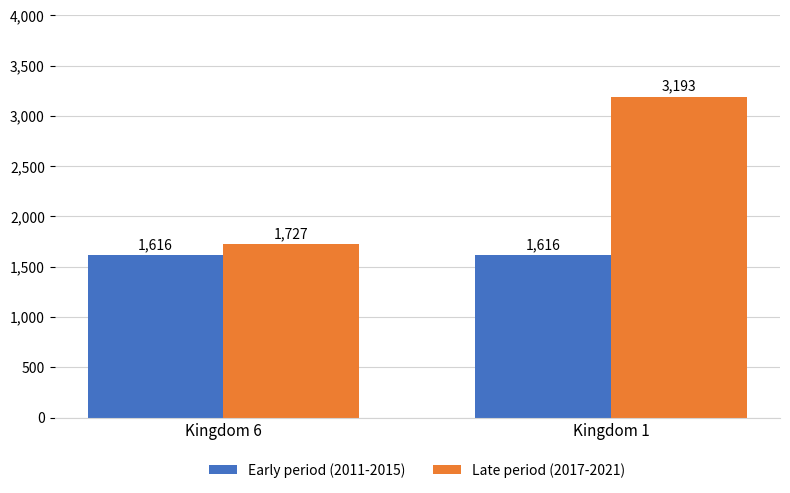

What is the minimum value shown in the chart?

1616